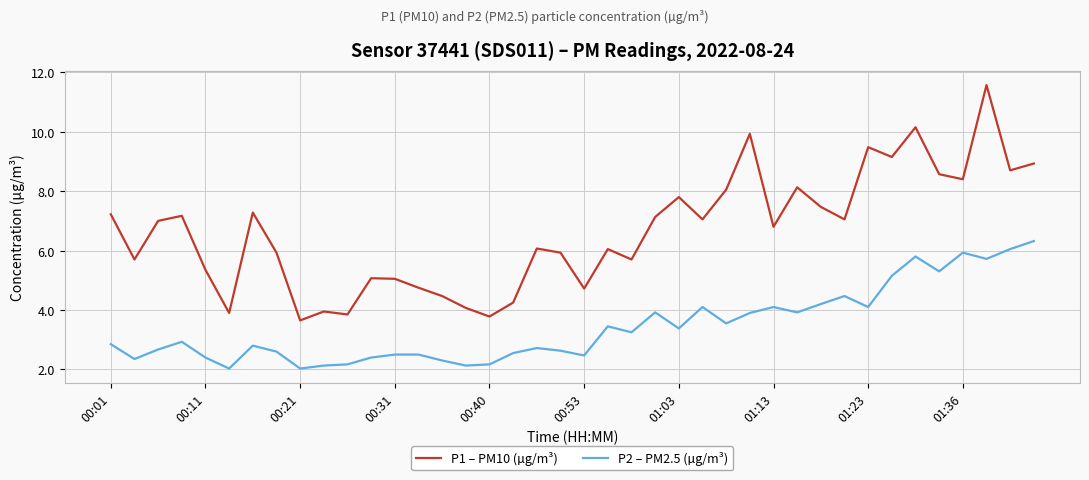

Rank the series by their average value, from highest to lowest.

P1 – PM10 (µg/m³), P2 – PM2.5 (µg/m³)